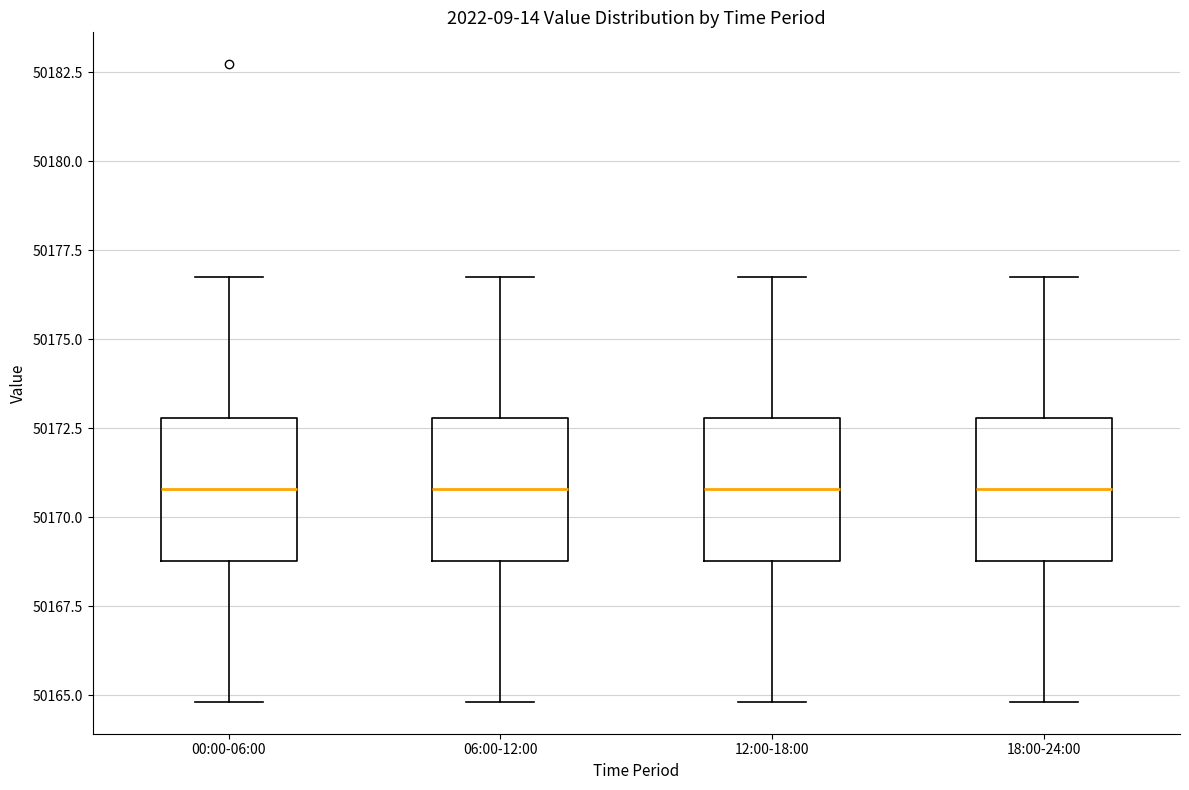

Reading left to right, transcribe this box plot: for each box, give where its median line is, the range the box spans, and where its two whiskers end, as read against the y-axis. The values are not printed on the chart, so give them approximately, as read against the axis.

00:00-06:00: median 50171, box 50169 to 50173, whiskers 50165 to 50177
06:00-12:00: median 50171, box 50169 to 50173, whiskers 50165 to 50177
12:00-18:00: median 50171, box 50169 to 50173, whiskers 50165 to 50177
18:00-24:00: median 50171, box 50169 to 50173, whiskers 50165 to 50177